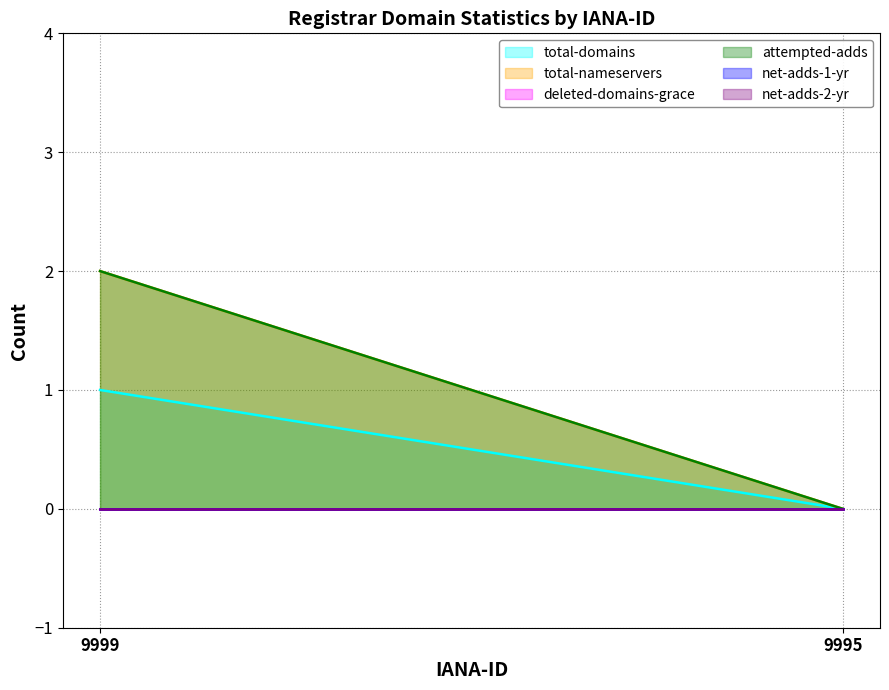

True or false: attempted-adds has a value of 0 at 9995.

True